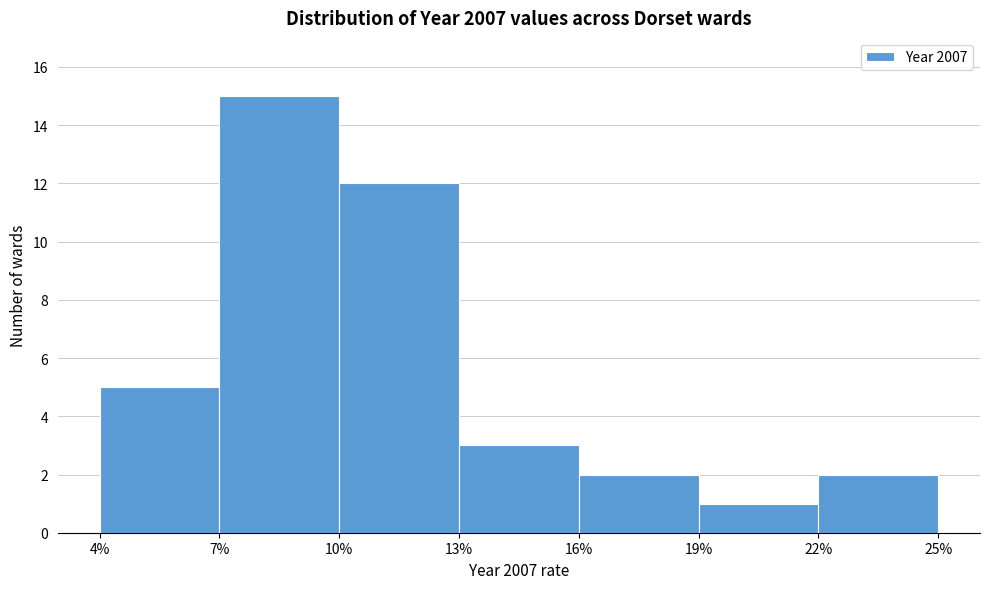

What is the height of the bar covering 22% to 25% on the x-axis? The values are not printed on the chart, so give them approximately, as read against the axis.

2